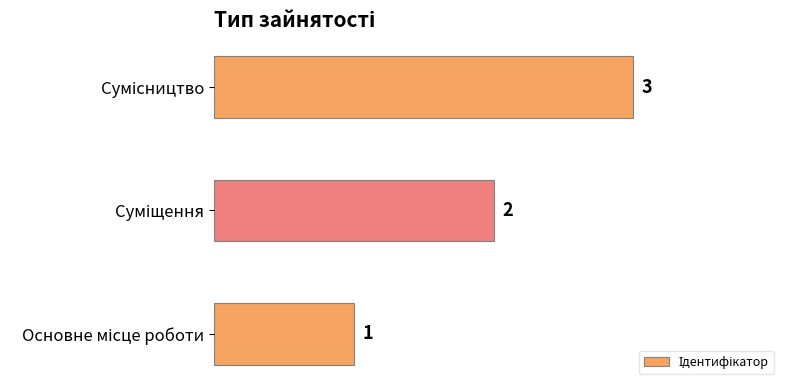

Count the values in the range 1 to 3.

3